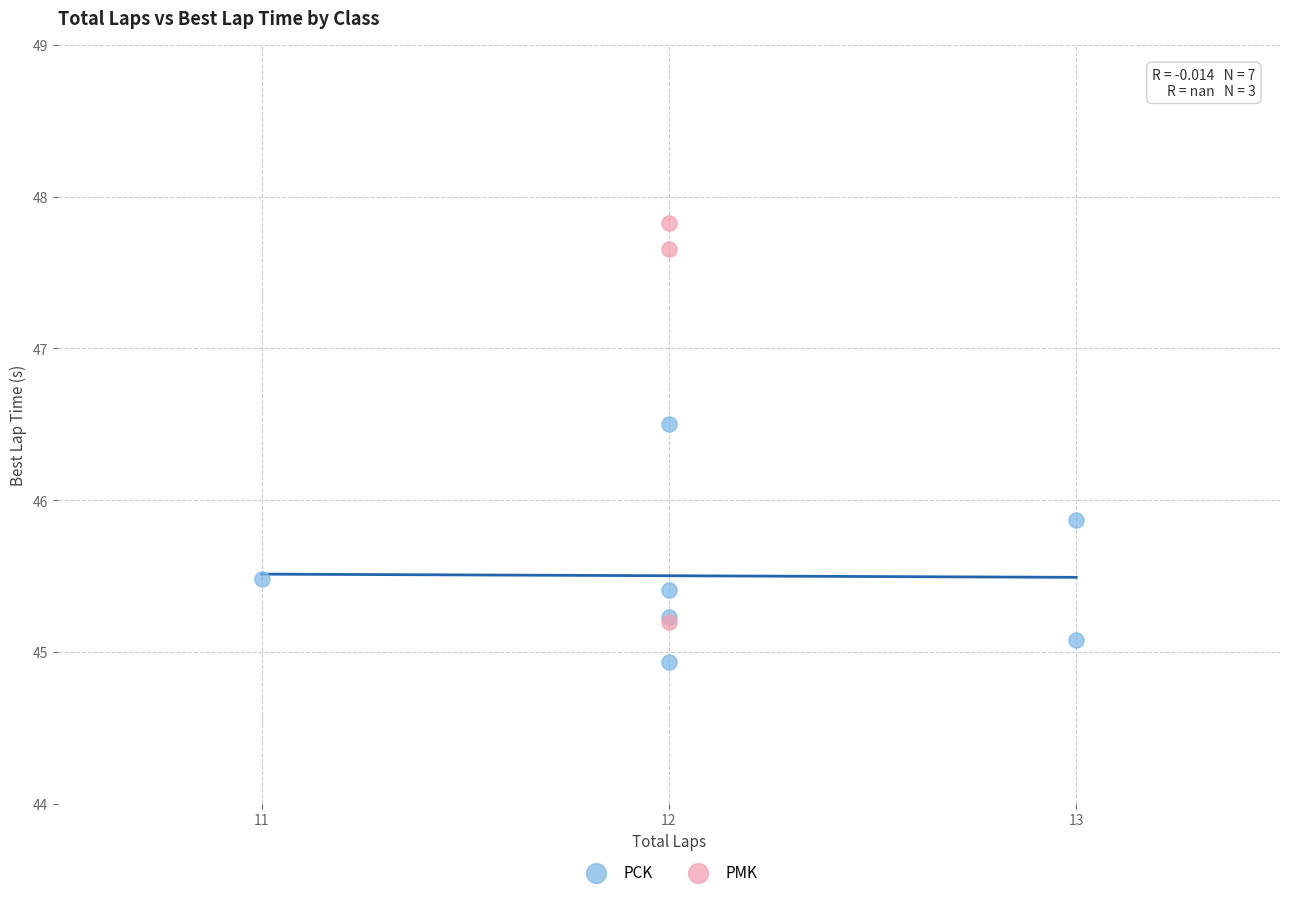

Which series contains the lowest Y value?

PCK